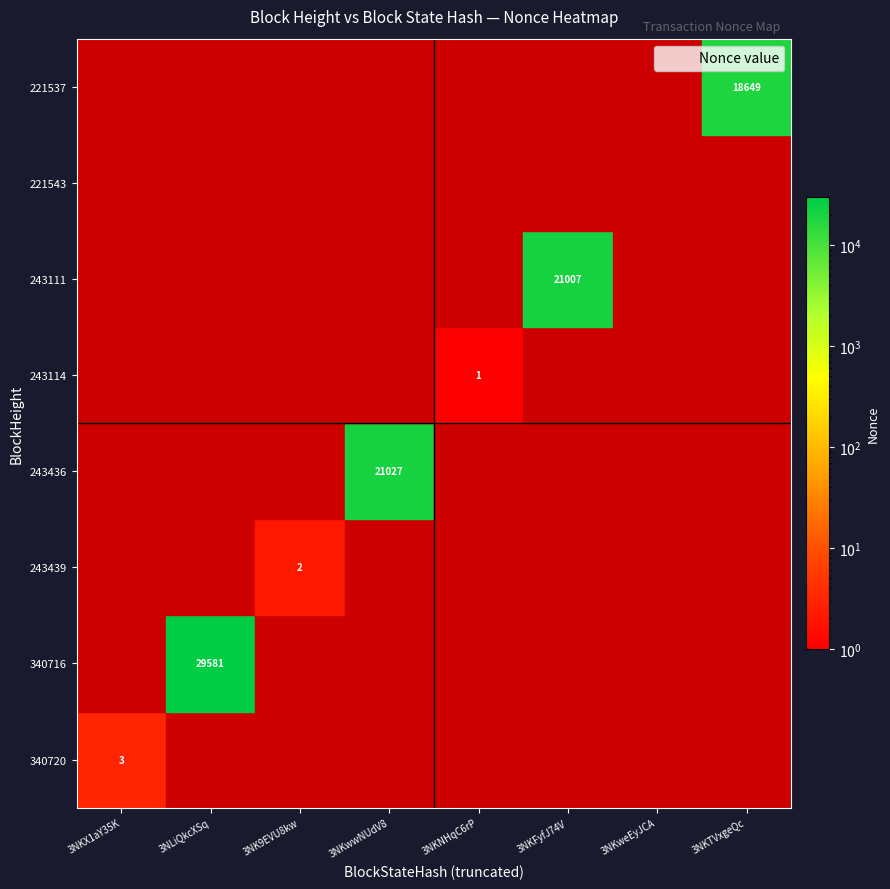

What is the total value across all series at 243436?

21027